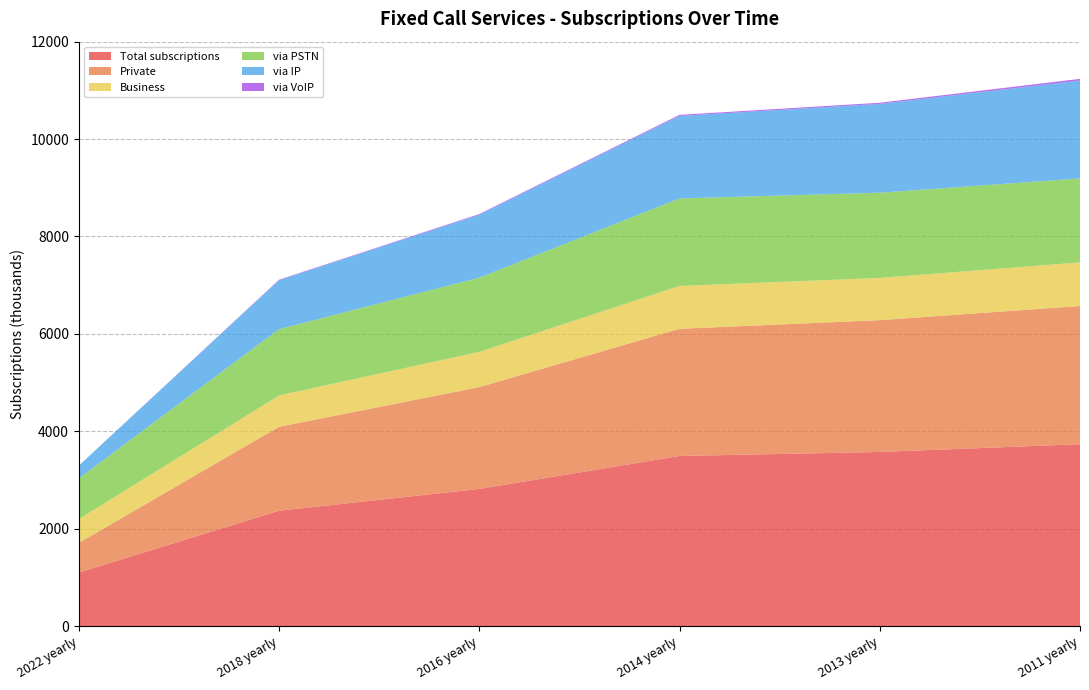

Reading left to right, list all the values displayed in this chart.

Total subscriptions: 2022 yearly=1097.7	2018 yearly=2367.1	2016 yearly=2815.0	2014 yearly=3491.6	2013 yearly=3574.2	2011 yearly=3733.6
Private: 2022 yearly=609.1	2018 yearly=1724.4	2016 yearly=2090.5	2014 yearly=2612.6	2013 yearly=2706.6	2011 yearly=2838.3
Business: 2022 yearly=488.6	2018 yearly=642.6	2016 yearly=724.5	2014 yearly=879.0	2013 yearly=867.6	2011 yearly=895.2
via PSTN: 2022 yearly=834.8	2018 yearly=1362.2	2016 yearly=1523.4	2014 yearly=1797.6	2013 yearly=1750.2	2011 yearly=1724.3
via IP: 2022 yearly=262.9	2018 yearly=1004.9	2016 yearly=1291.6	2014 yearly=1694.0	2013 yearly=1824.0	2011 yearly=2009.3
via VoIP: 2022 yearly=0.0	2018 yearly=10.6	2016 yearly=14.8	2014 yearly=22.3	2013 yearly=22.9	2011 yearly=35.6